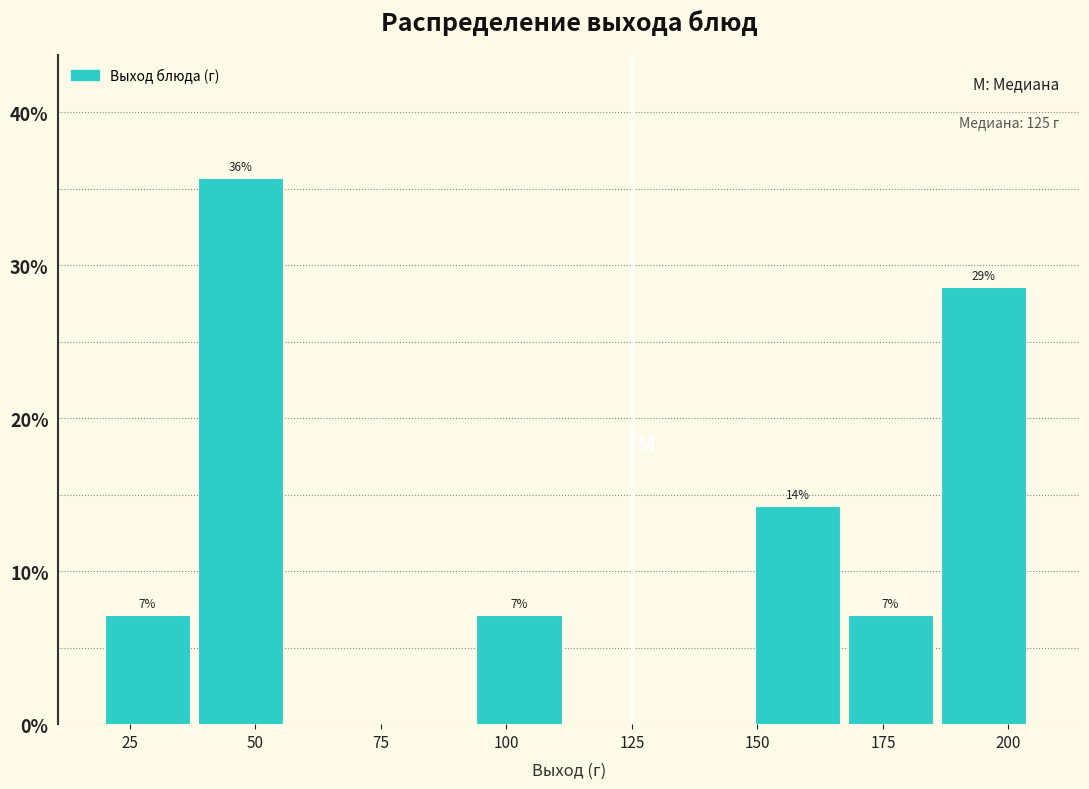

Around what value on the x-axis is the tallest bar? Give the approximate position of its centre, as read against the axis.

45